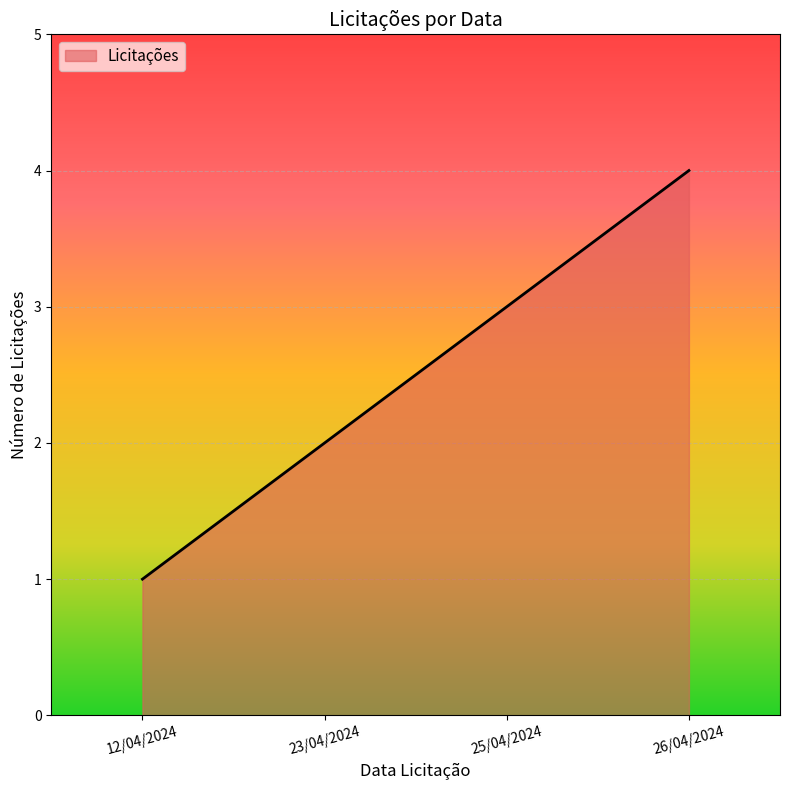

Is it true that the value at 26/04/2024 is 7?

False